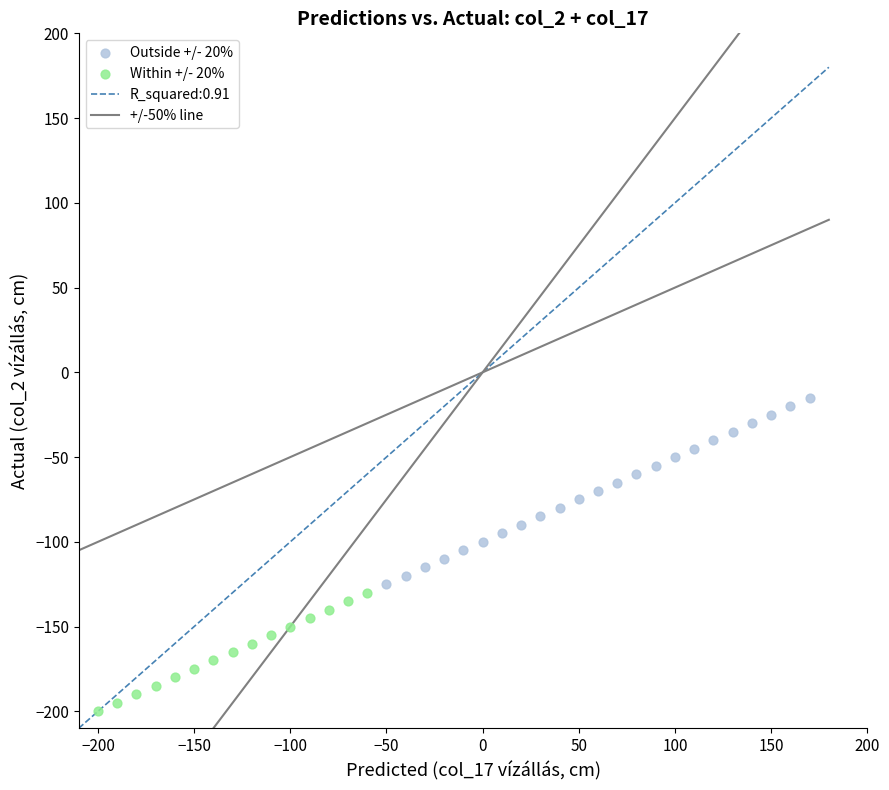

Which series reaches the minimum Y coordinate?

Within +/- 20%